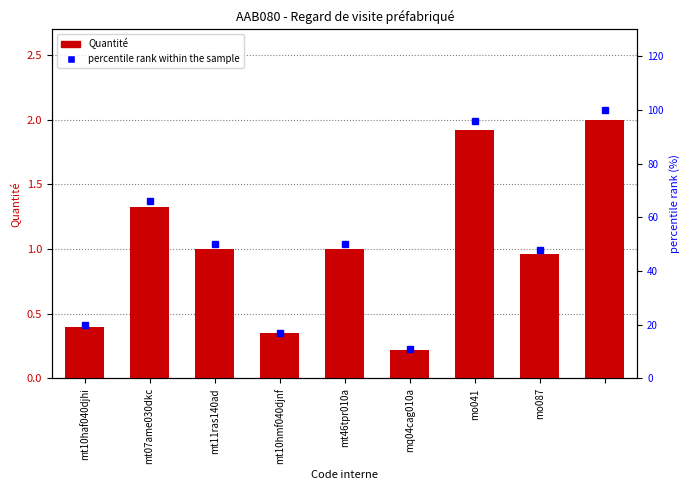

What are all the series names shown in the legend?

Quantité, percentile rank within the sample